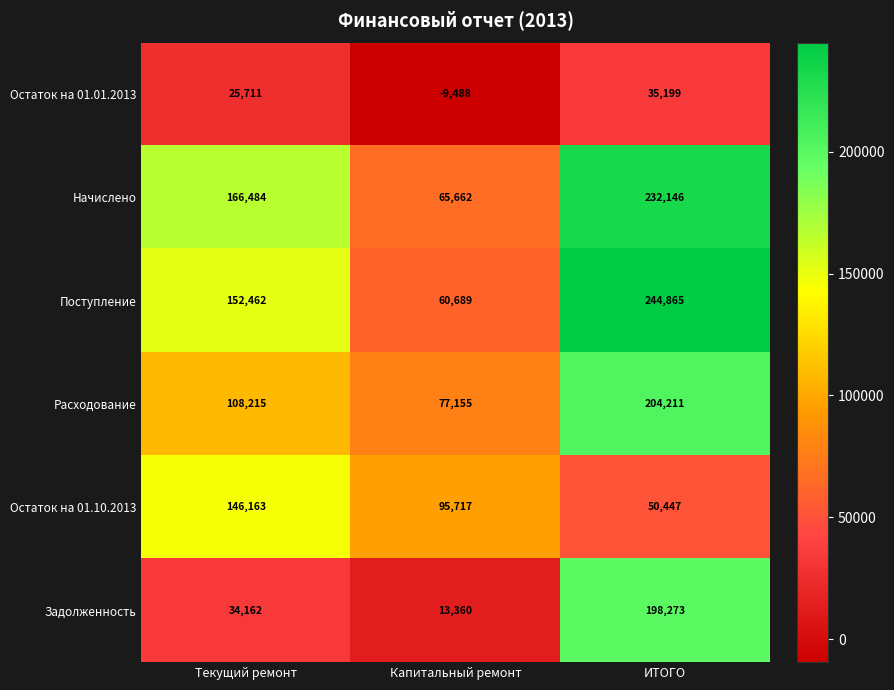

What is the average value of the Остаток на 01.10.2013 series?

97442